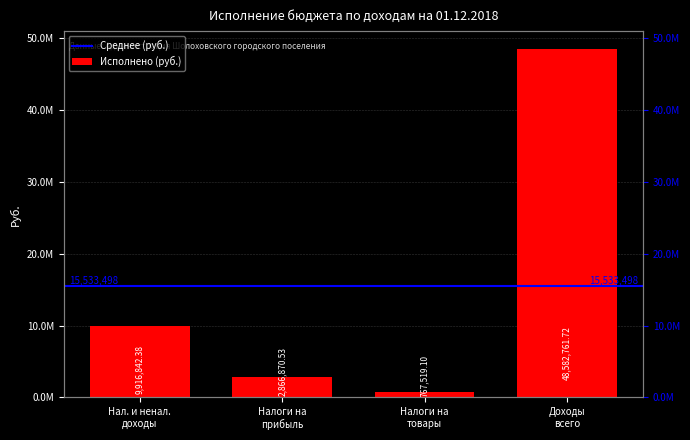

What is the difference between the maximum and second lowest values?

45715891.2